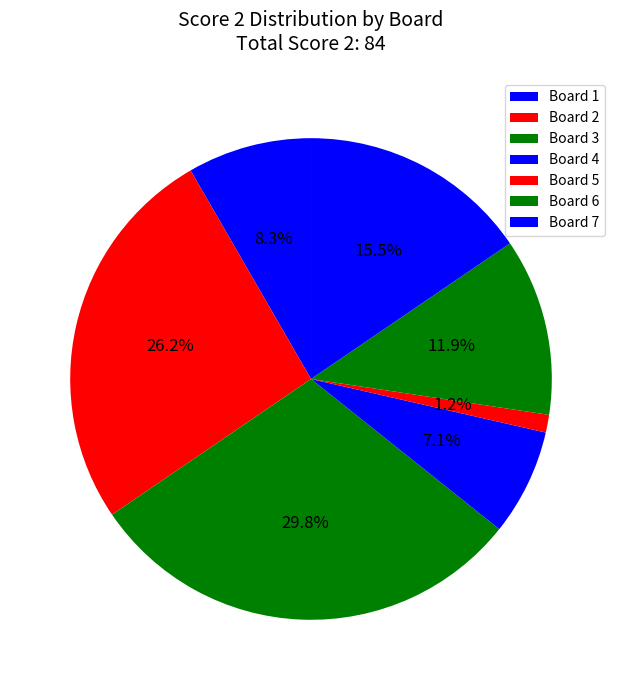

Which category has the biggest portion of the pie?

Board 3